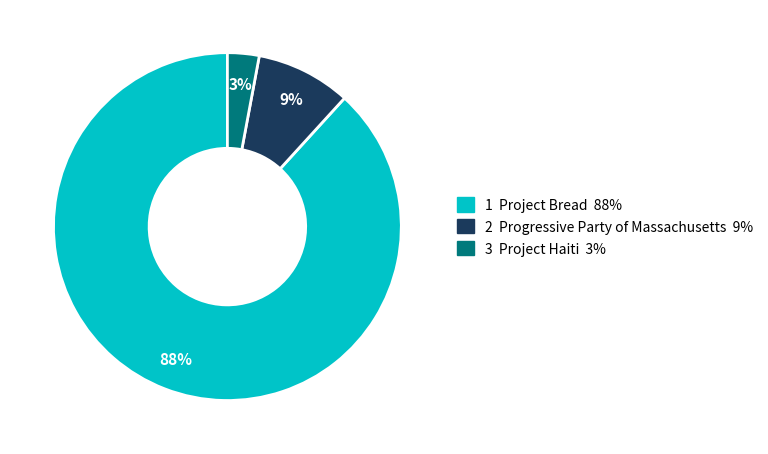

To the nearest percent, what is the average slice percentage?

33%